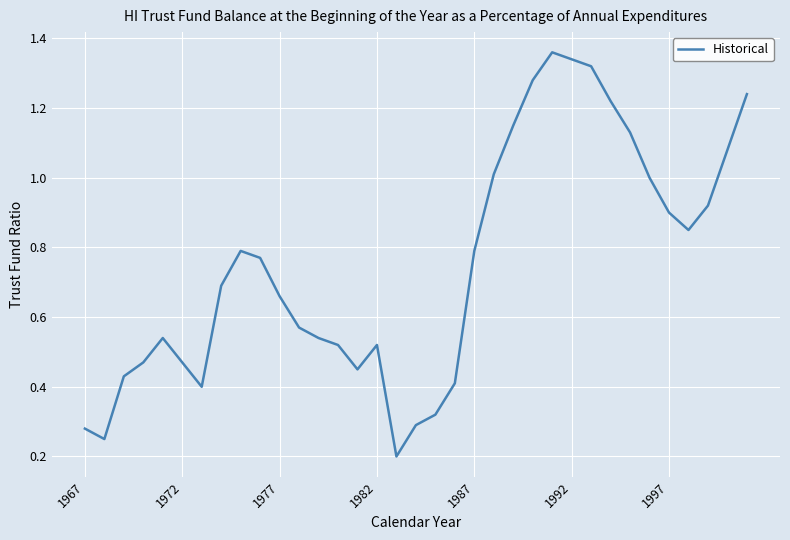

How many points are lower than both their immediate neighbors (excluding endpoints)?

5